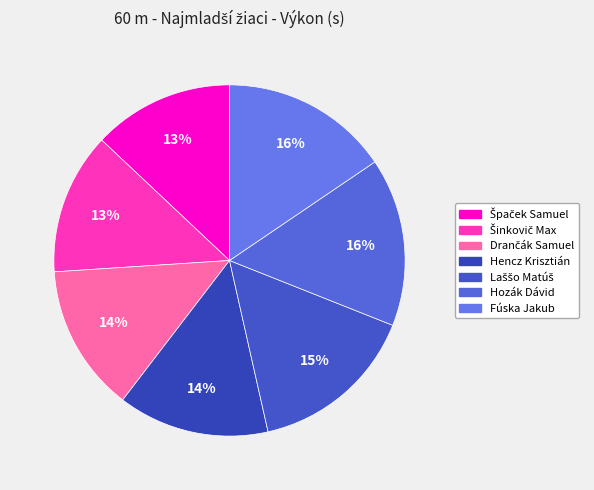

Is Hozák Dávid the majority of the pie?

No